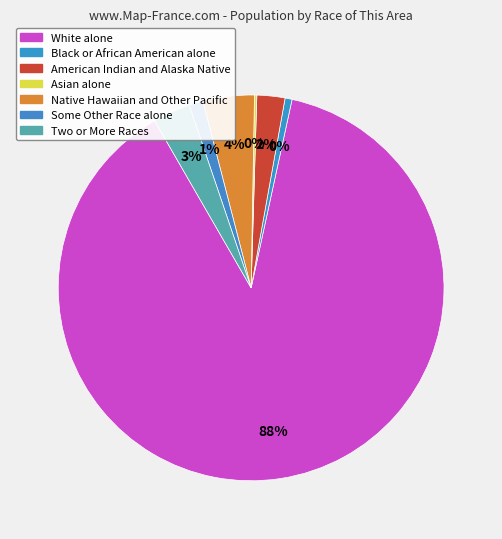

What is the total percentage of Black or African American alone and Native Hawaiian and Other Pacific?

4.9%